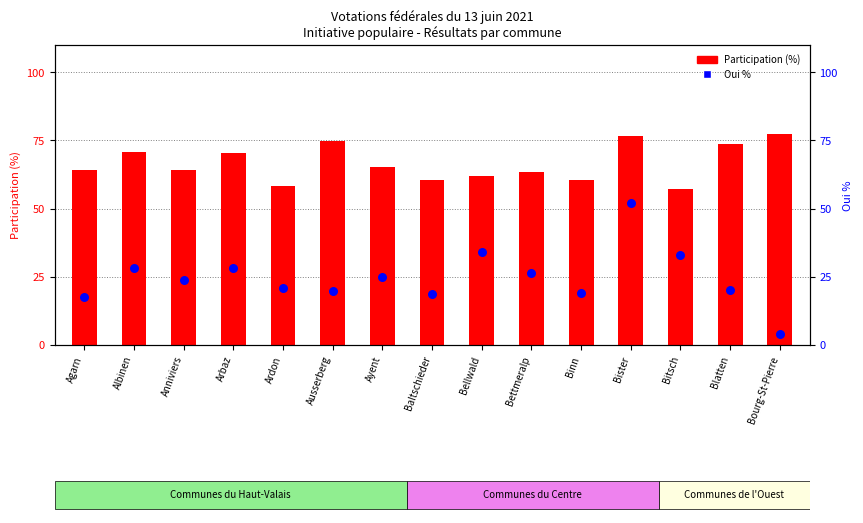

Which series has the widest spread of Y values?

Oui %